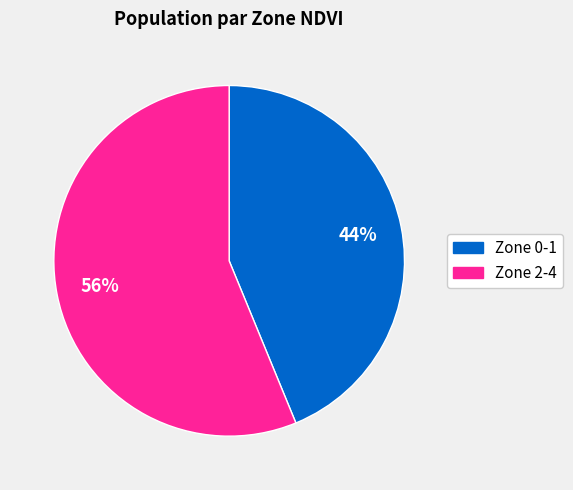

To the nearest percent, what is the average slice percentage?

50%